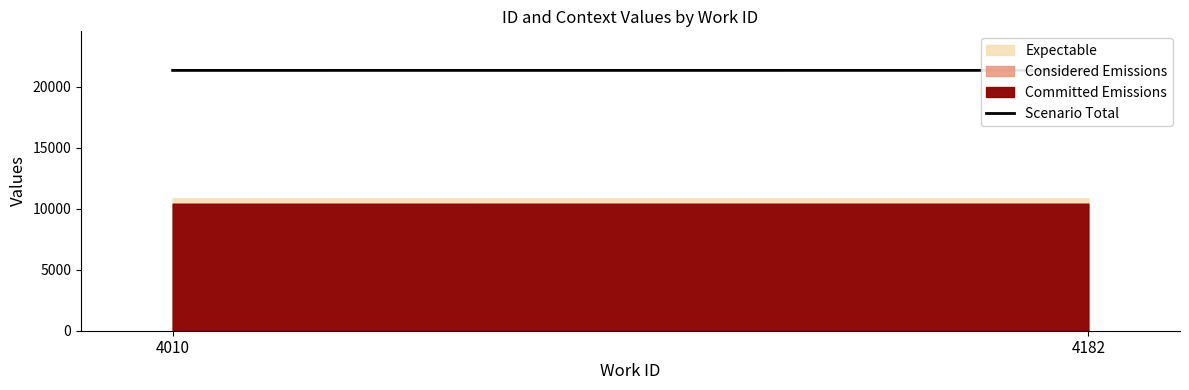

Read the value at 4182.

21329